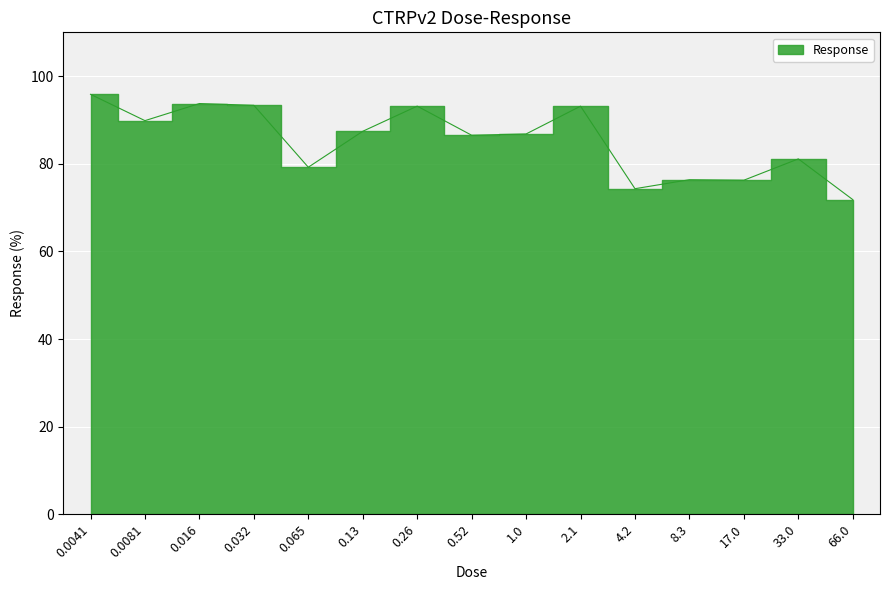

The value at 0.52 is 86.5. True or false?

True